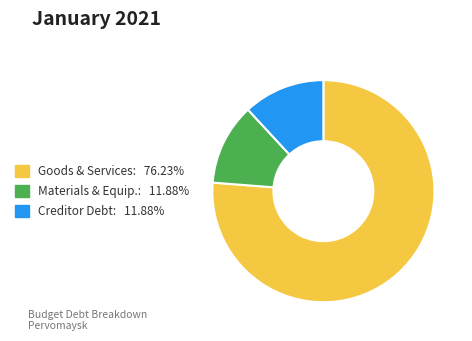

Is there any slice that represents more than half of the pie?

Yes